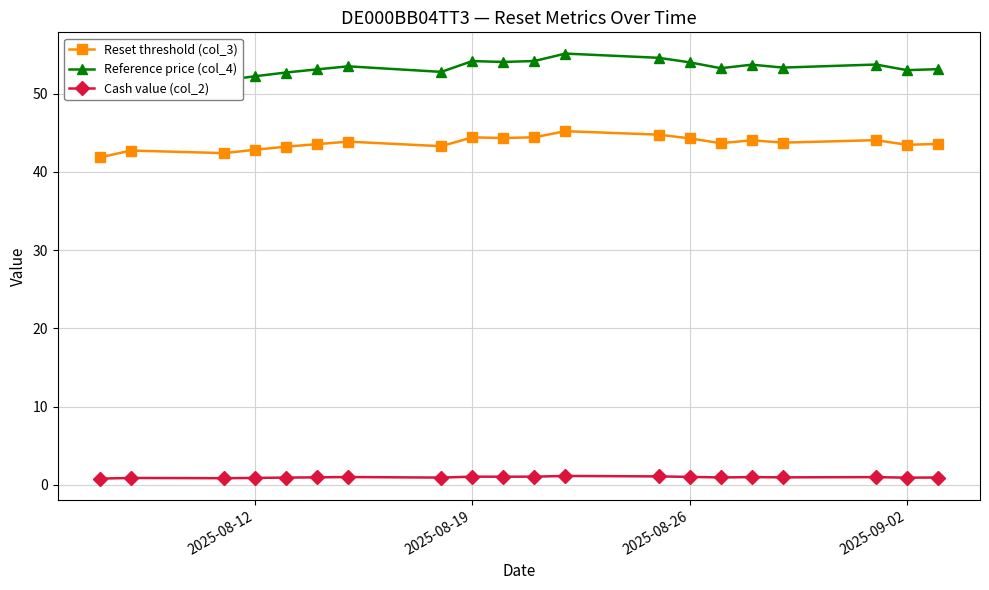

How many values in the Reset threshold (col_3) series are below 43?

4